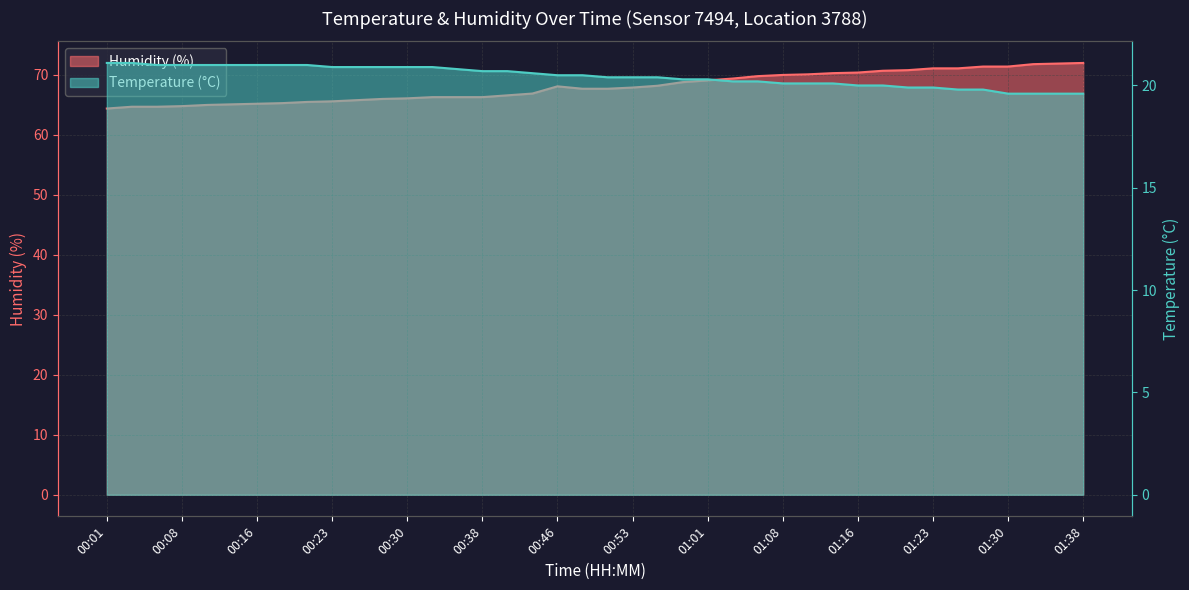

What is the difference between the maximum and second lowest values in the Humidity (%) series?

7.3